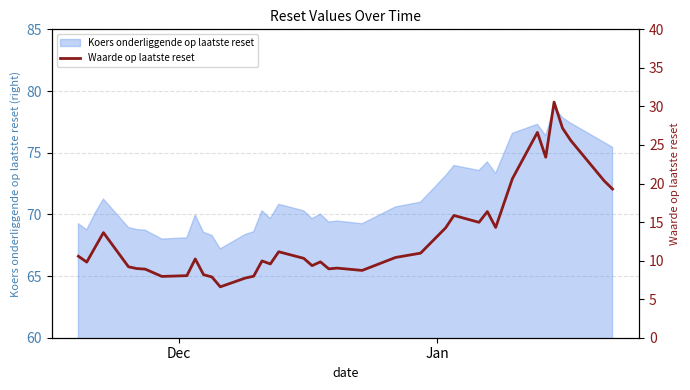

What is the highest value of the Koers onderliggende op laatste reset series?

78.7